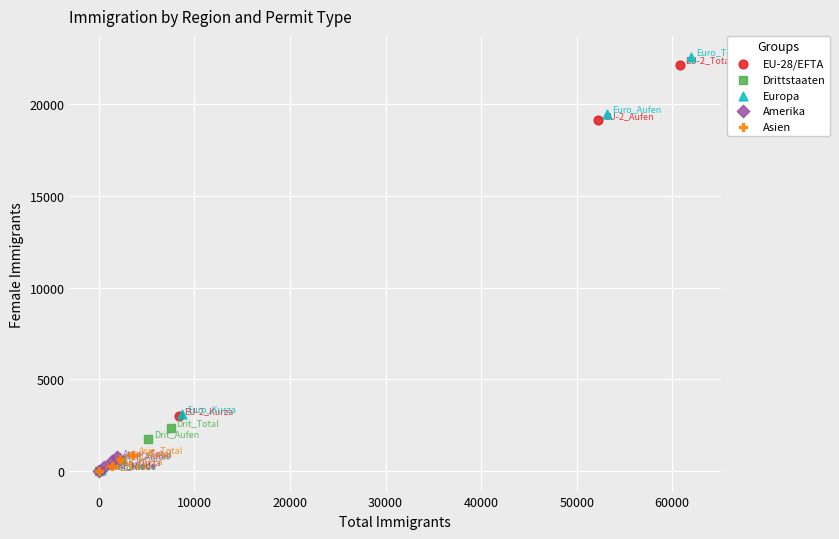

Which series has the largest Y range (max minus min)?

Europa